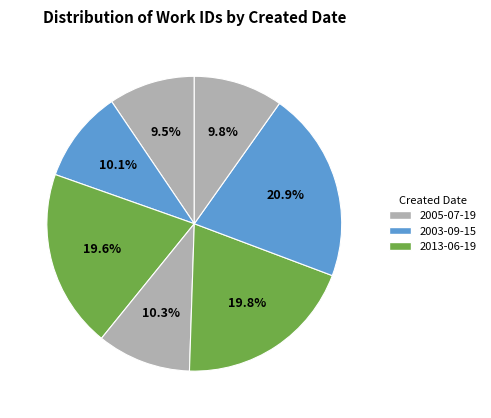

Count the number of slices in the pie.

7